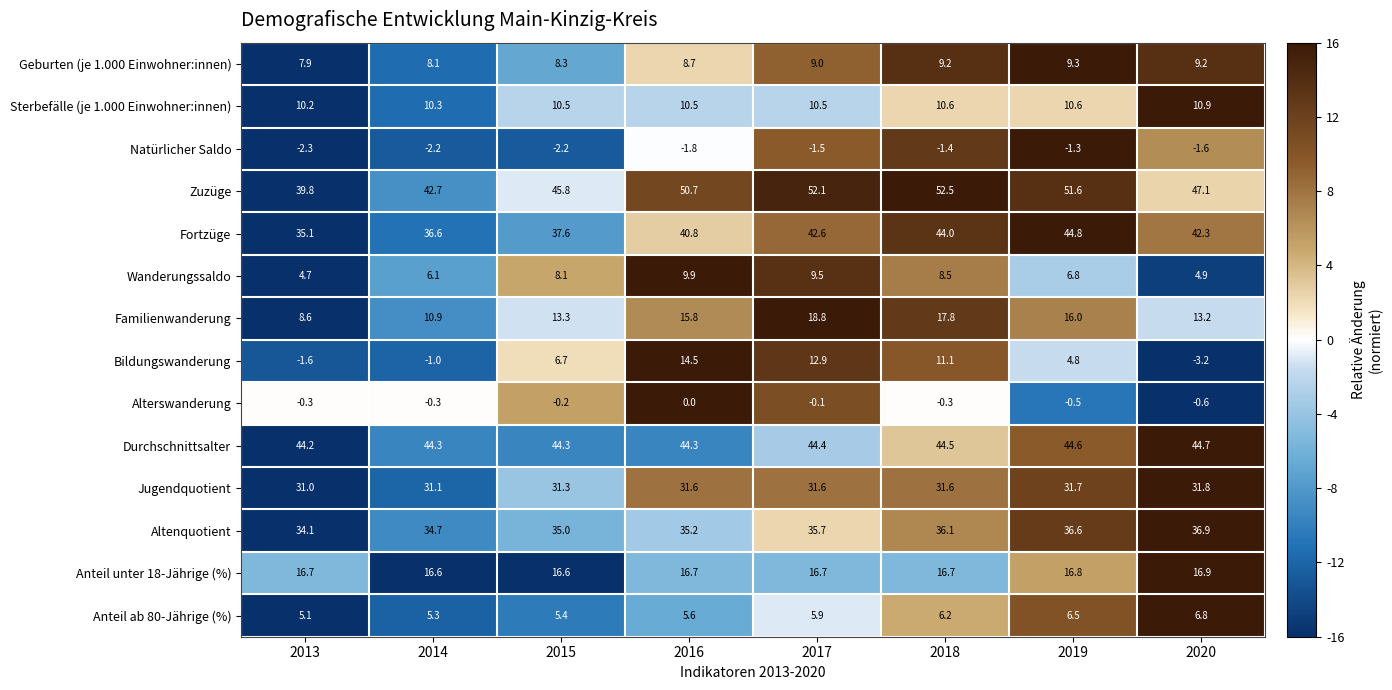

Which label corresponds to the smallest value in the chart?

2020